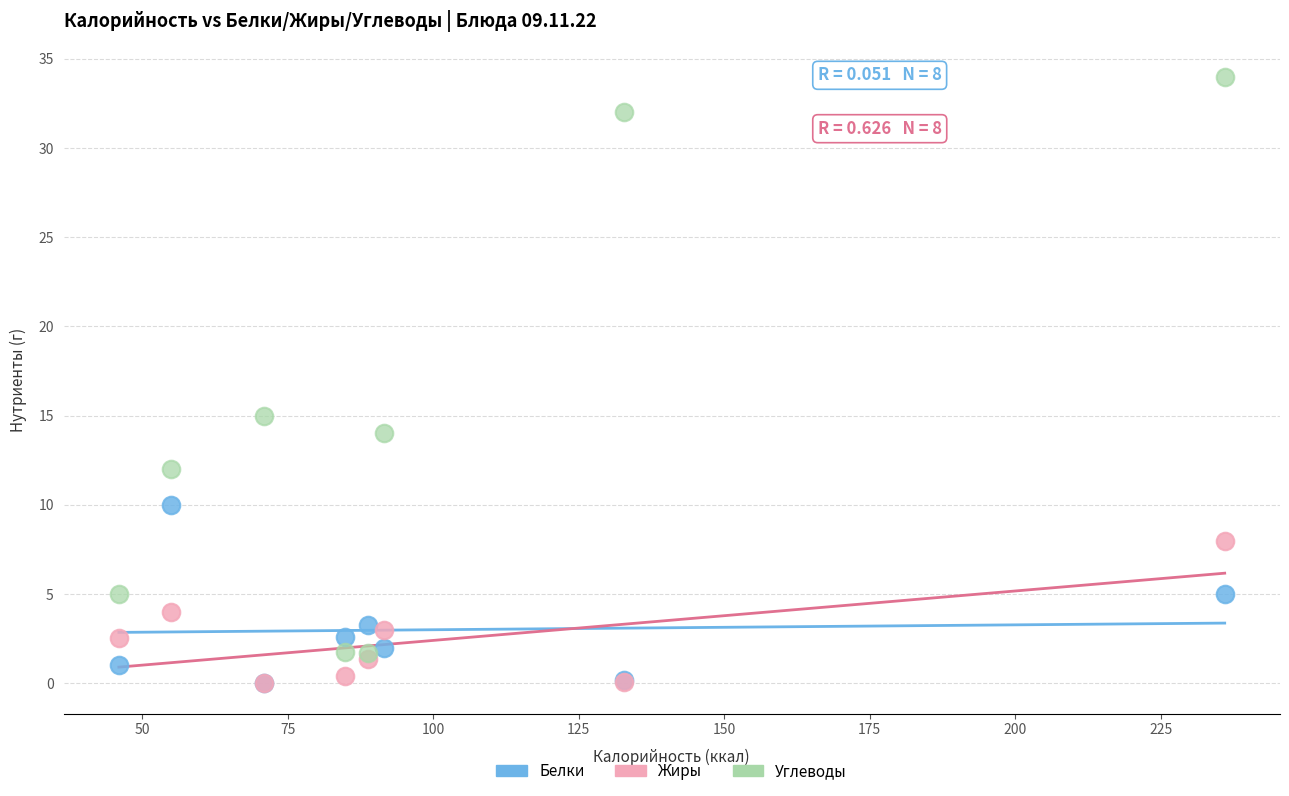

Across all series, what Y value is closest to 17?

15.0